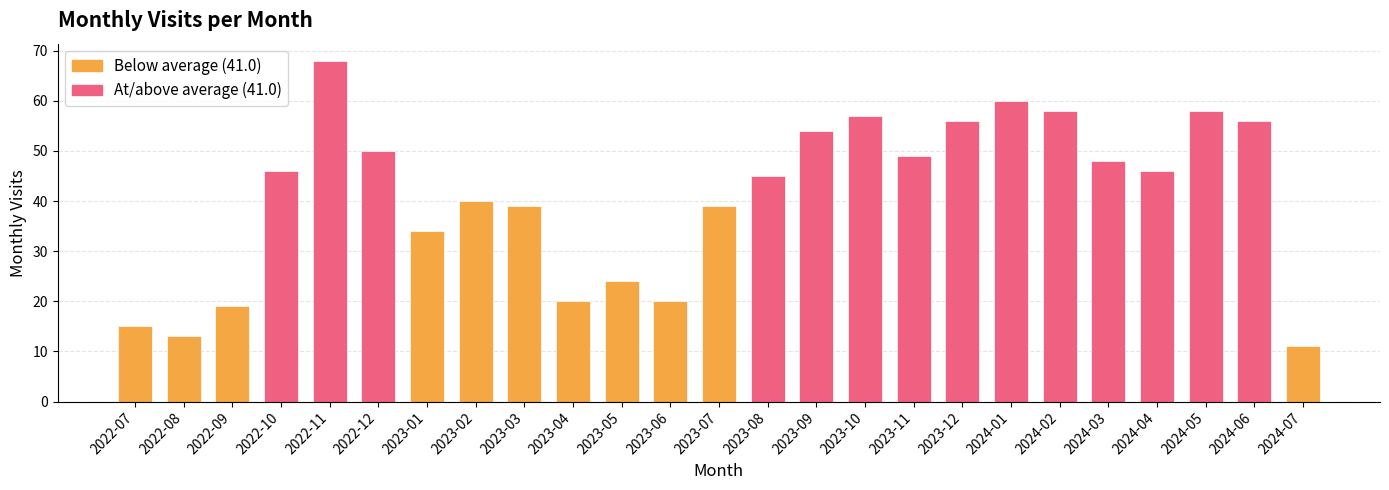

True or false: the data shows 20 at 2023-04.

True